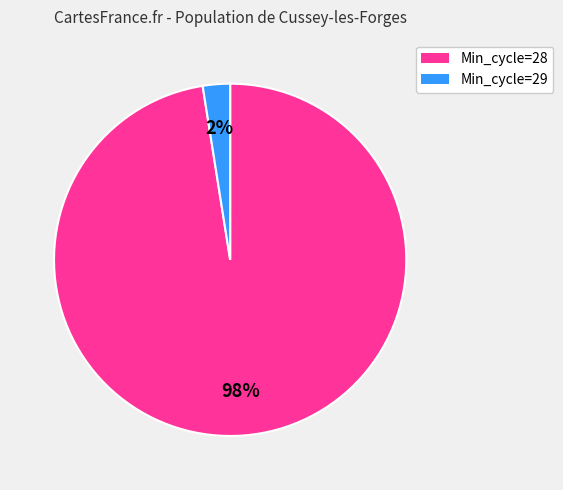

Is there a majority slice in this chart?

Yes